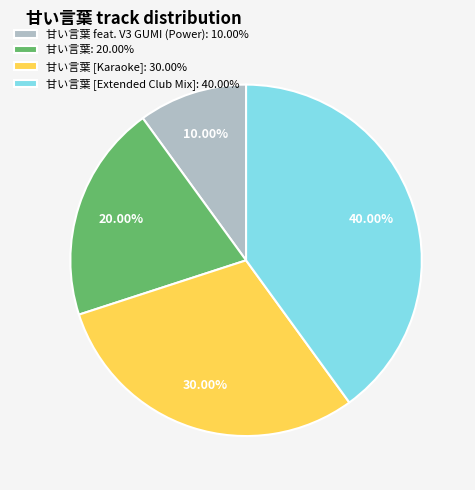

Rank the categories by value from highest to lowest.

甘い言葉 [Extended Club Mix]: 40.00%, 甘い言葉 [Karaoke]: 30.00%, 甘い言葉: 20.00%, 甘い言葉 feat. V3 GUMI (Power): 10.00%